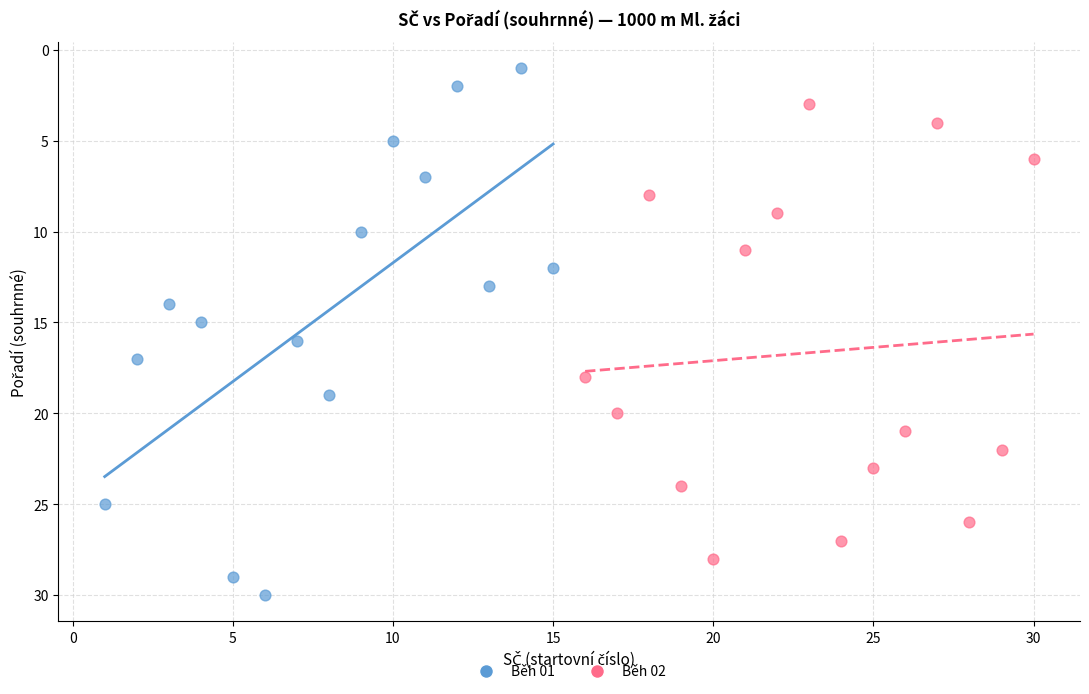

Which series has the widest spread of Y values?

Běh 01